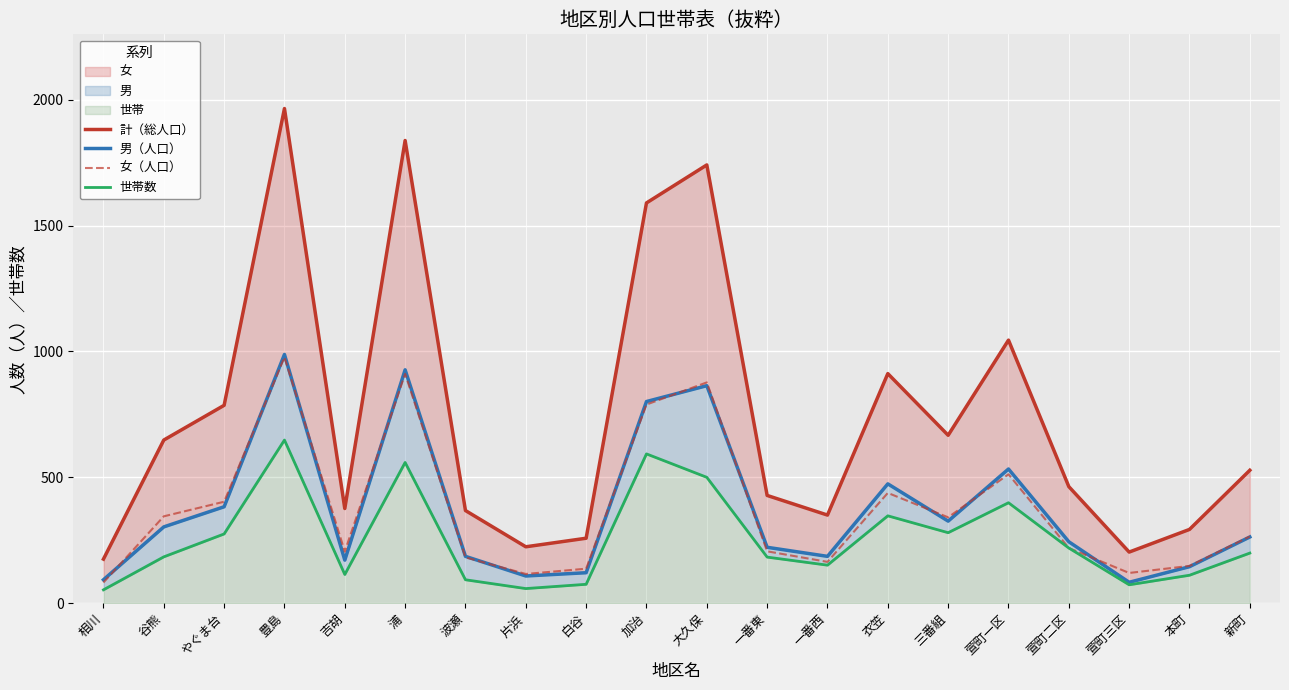

What is the sum of all 女（人口） values?

7437